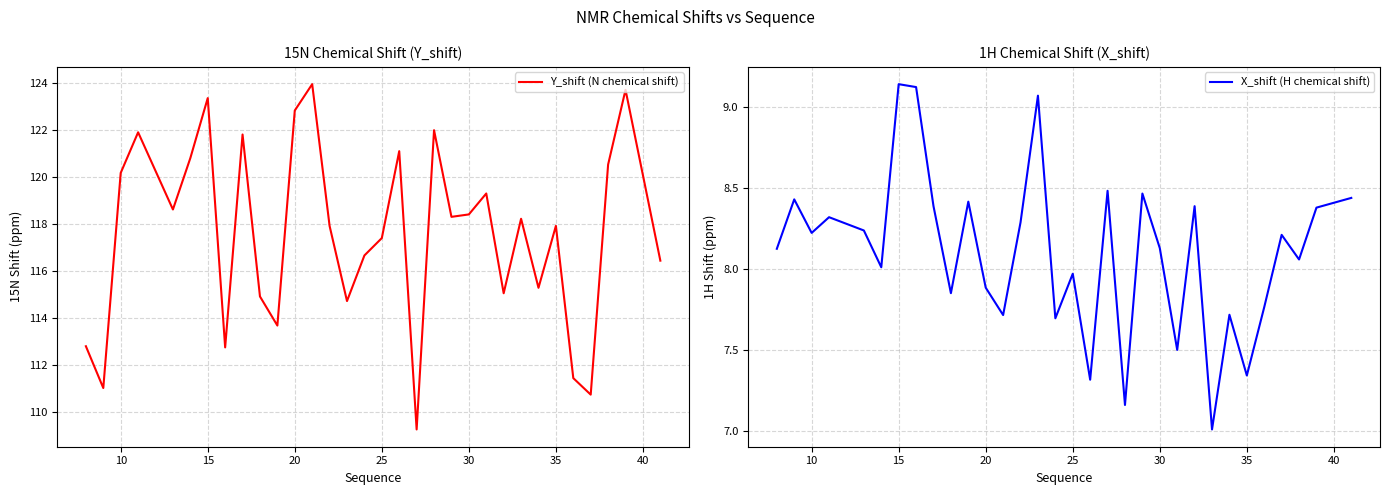

Where is the first local minimum for X_shift (H chemical shift)?

10